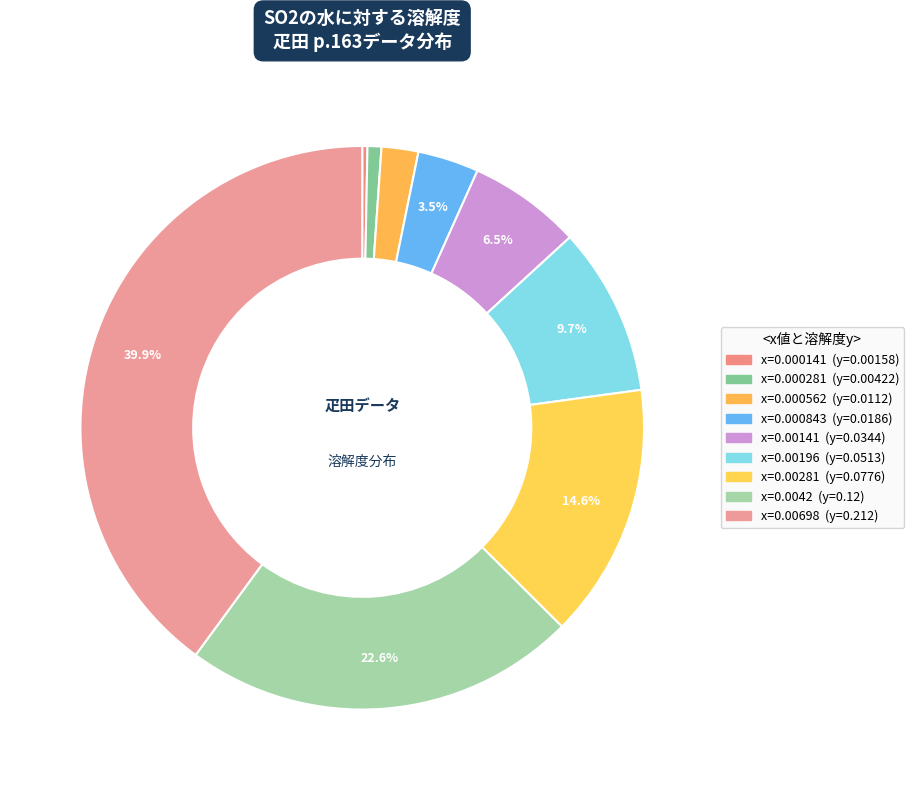

Count the number of slices in the pie.

9